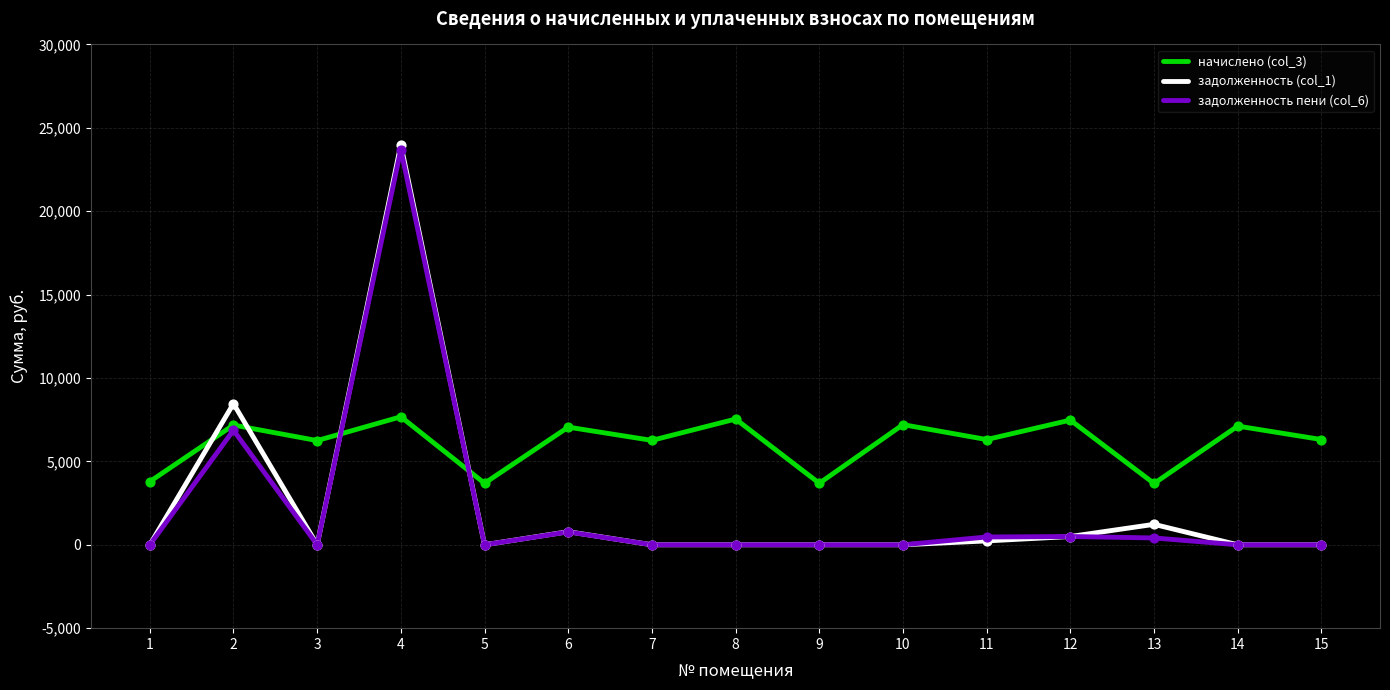

Which series has the largest range (max minus min)?

задолженность (col_1)